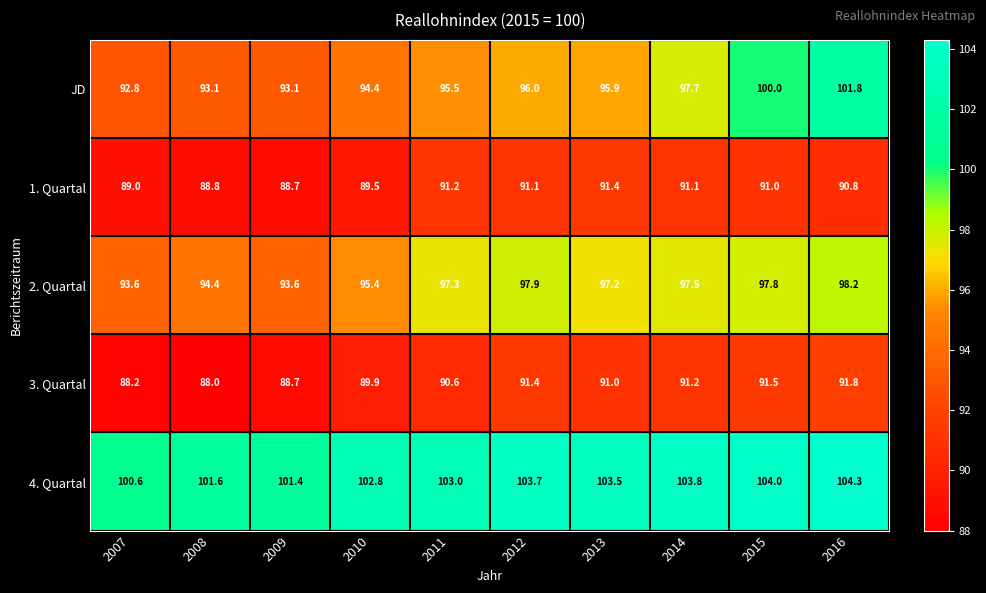

What is the total value across all series at 2011?

477.6